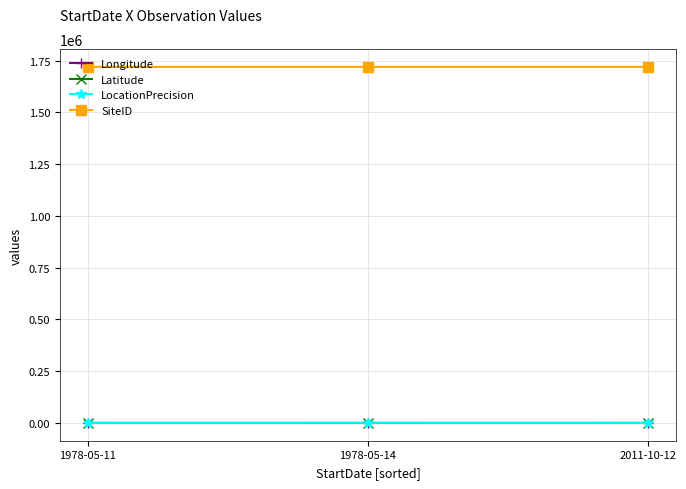

Is this an area chart (filled region under the line)?

No